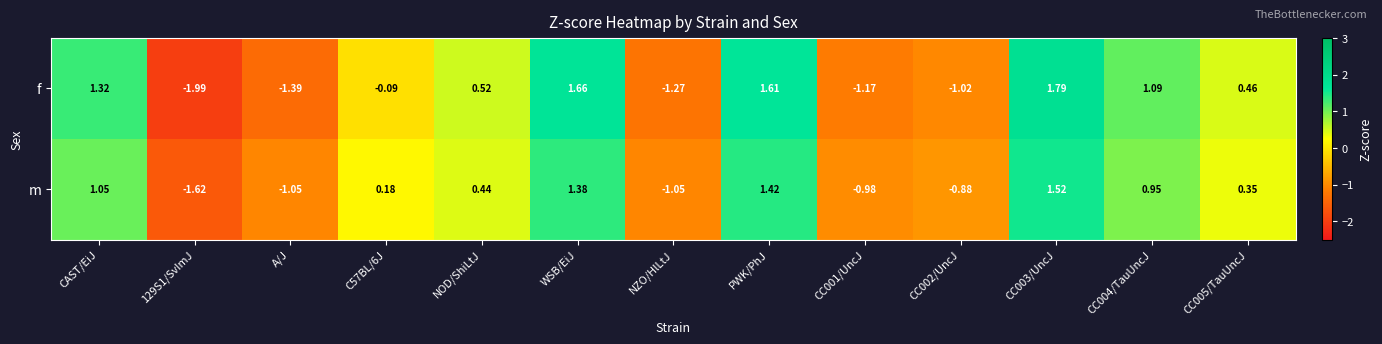

At which category is the sum across all series the highest?

CC003/UncJ